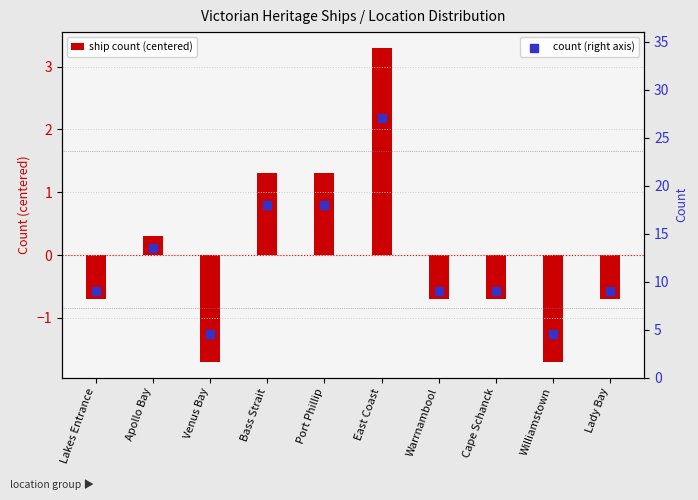

At which category is the sum across all series the highest?

East Coast